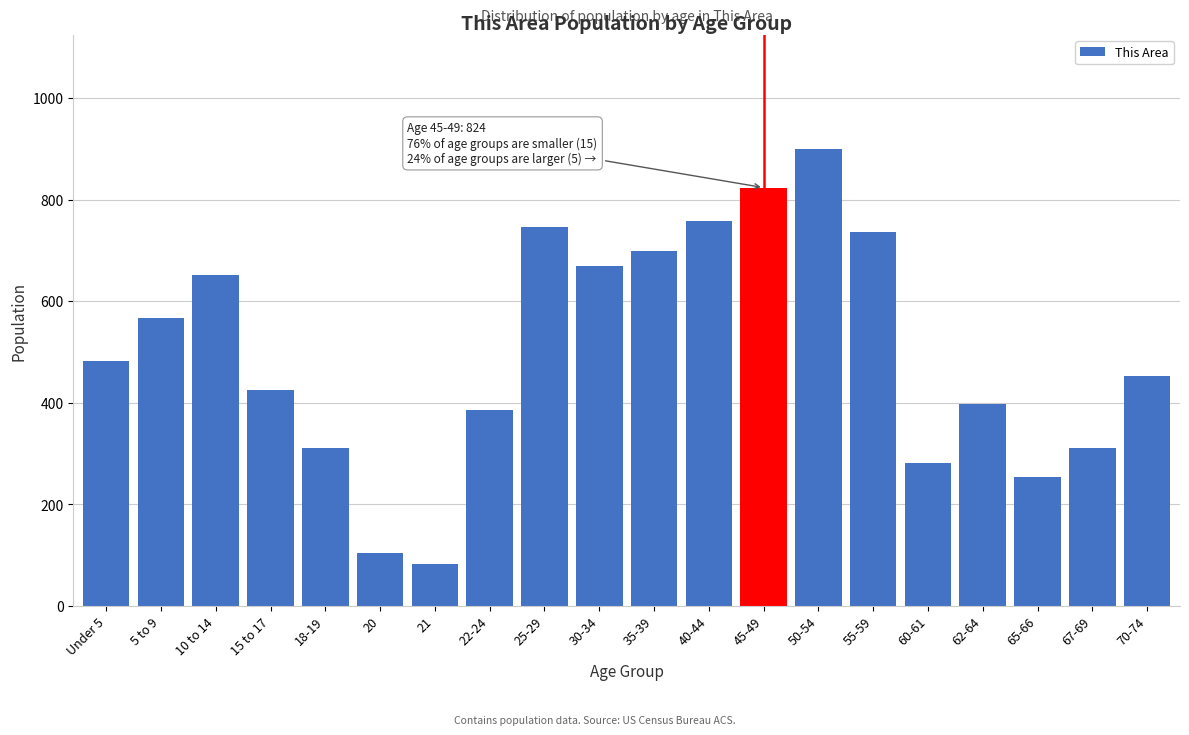

Reading right to left, extract all data points from this chart.

70-74=452	67-69=312	65-66=254	62-64=397	60-61=281	55-59=736	50-54=900	45-49=824	40-44=758	35-39=700	30-34=670	25-29=746	22-24=386	21=82	20=104	18-19=312	15 to 17=426	10 to 14=652	5 to 9=568	Under 5=483